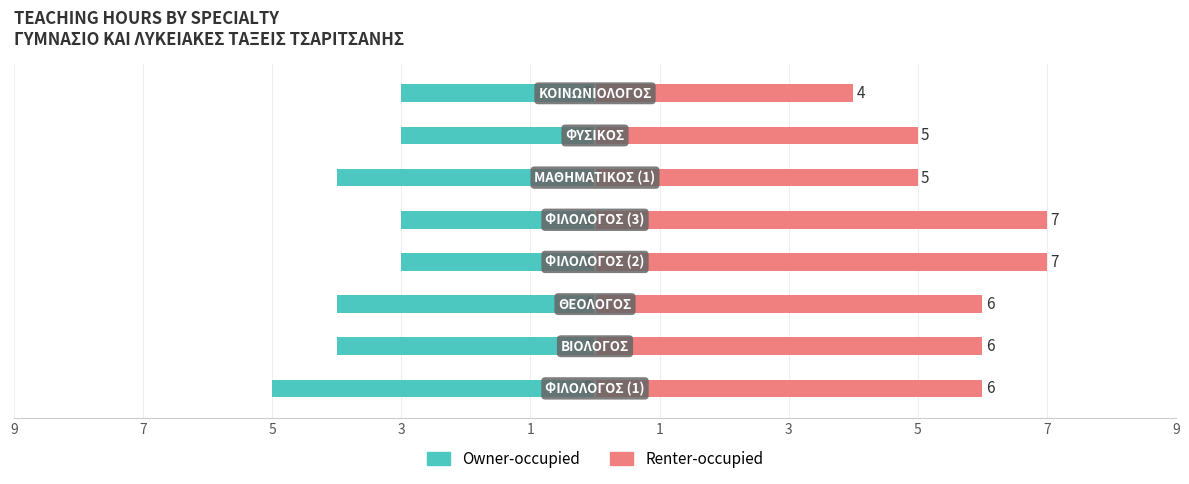

How many groups of bars are there?

8